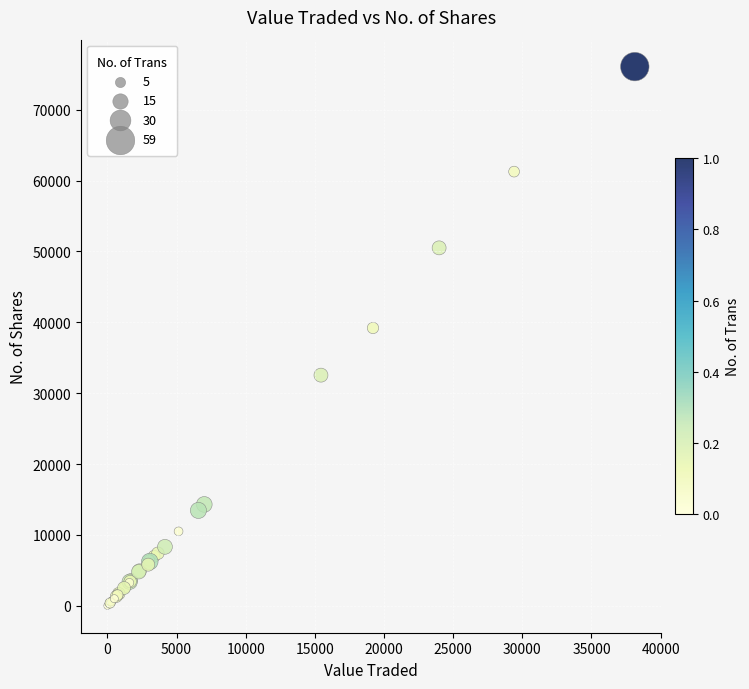

What Y value in the scatter plot is closest to 38038?

39200